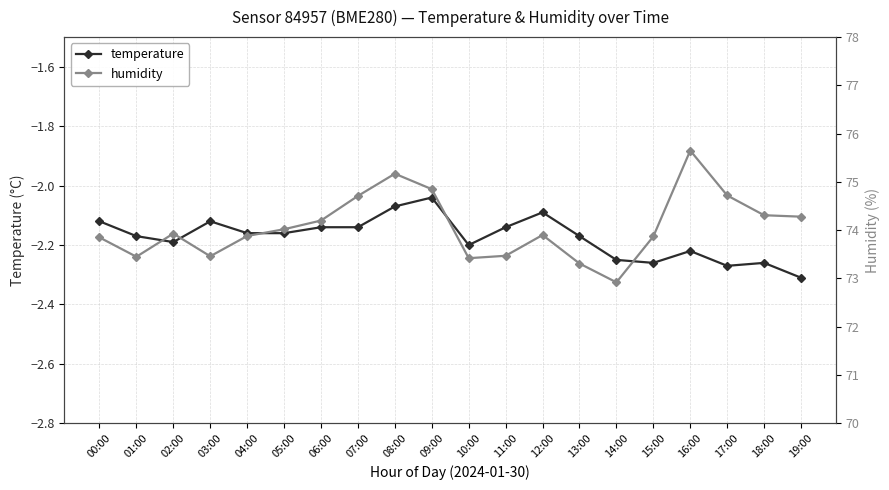

Where is the first local maximum for humidity?

02:00